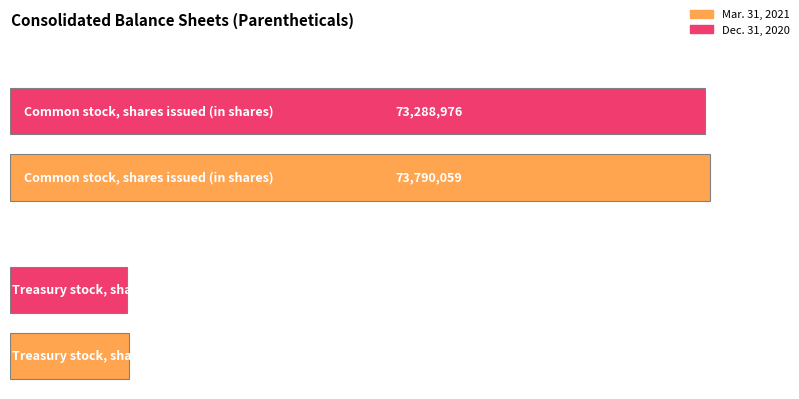

True or false: Mar. 31, 2021 has a value of 5862915 at Treasury stock, shares (in shares).

False